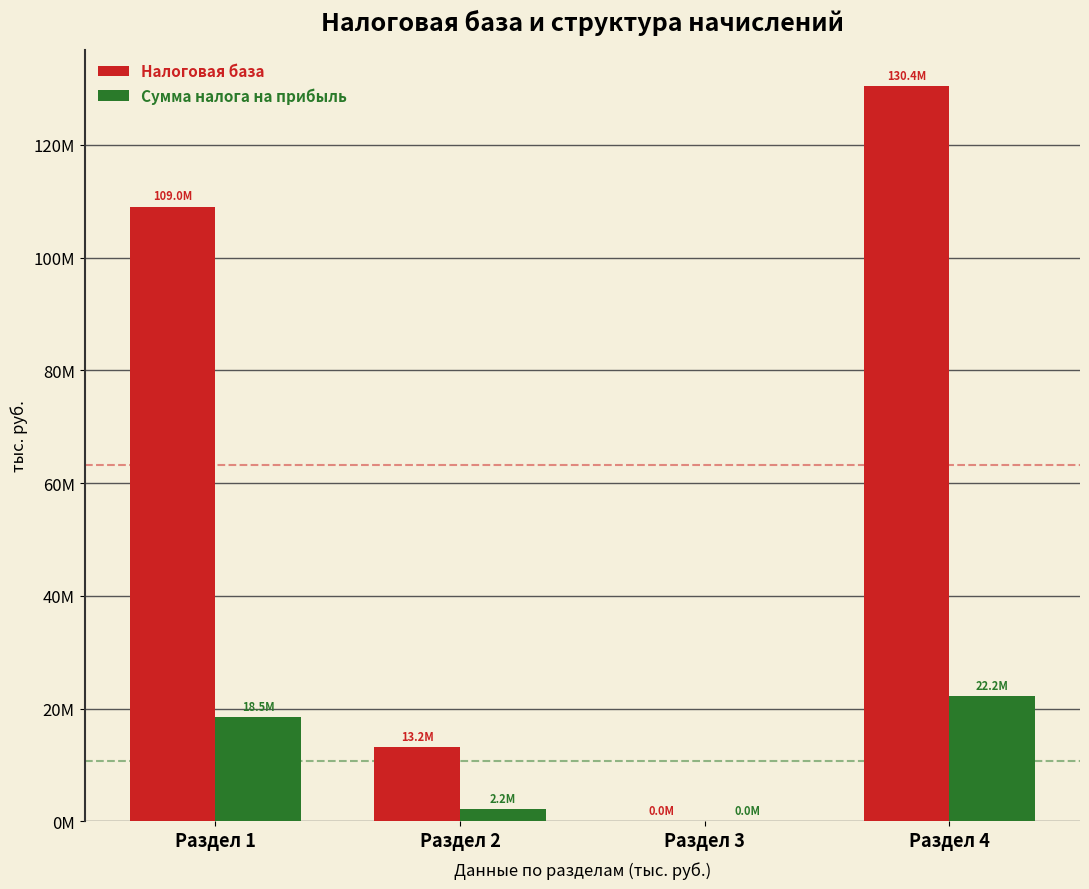

Are the bars horizontal?

No